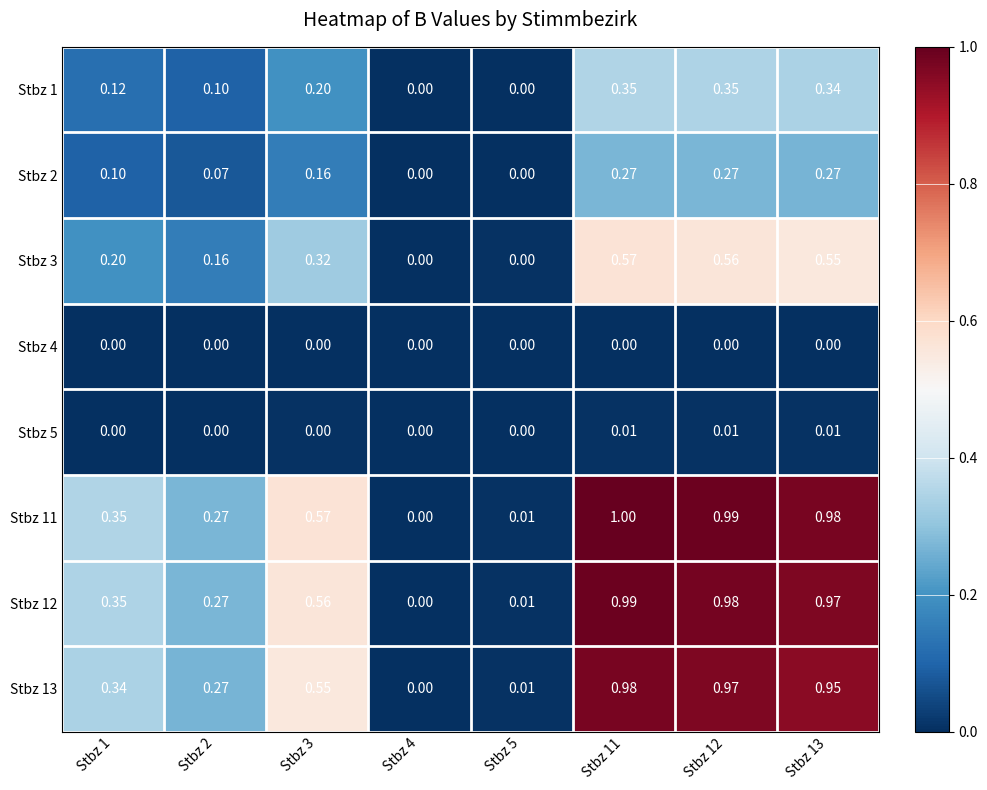

Is the value of Stbz 11 at Stbz 1 greater than the value of Stbz 4 at Stbz 13?

Yes